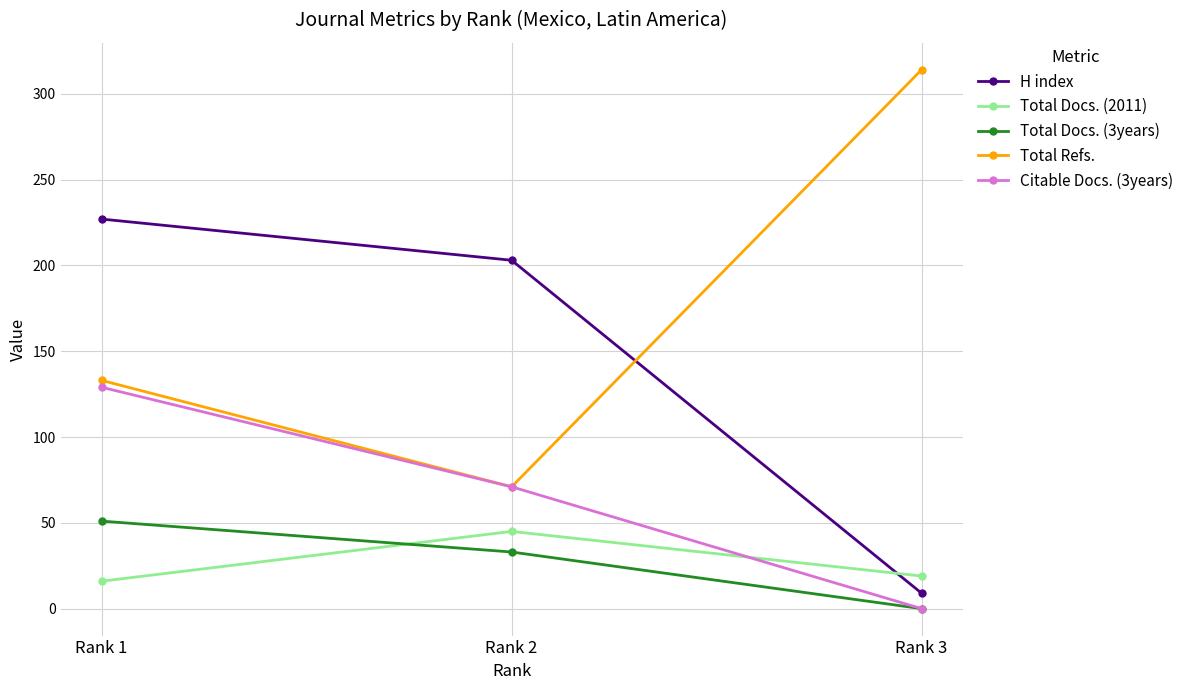

Reading left to right, what are all the values shown in this chart?

H index: 227	203	9
Total Docs. (2011): 16	45	19
Total Docs. (3years): 51	33	0
Total Refs.: 133	71	314
Citable Docs. (3years): 129	71	0